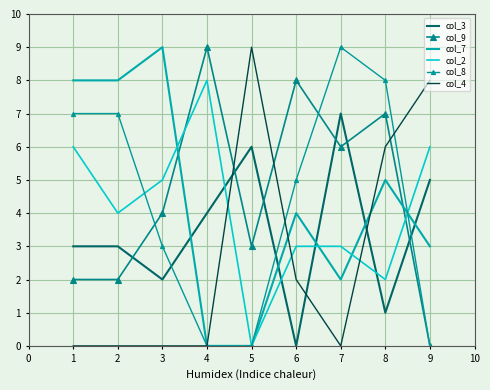

What is the maximum value for col_2?

8